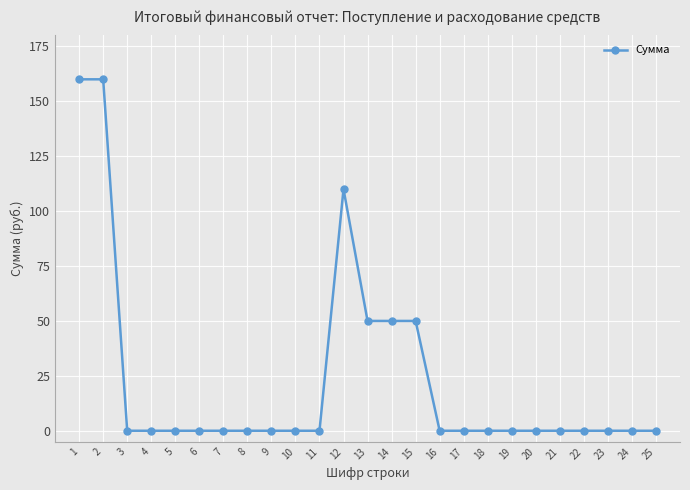

The value at 14 is 50. True or false?

True